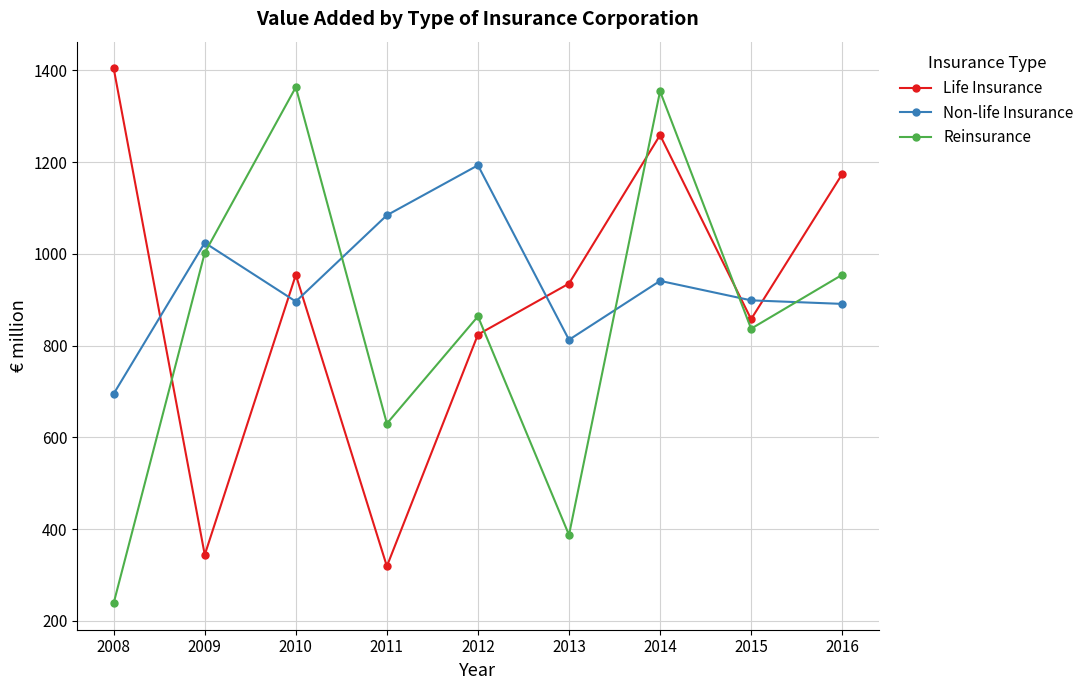

What is the maximum value for Life Insurance?

1404.0